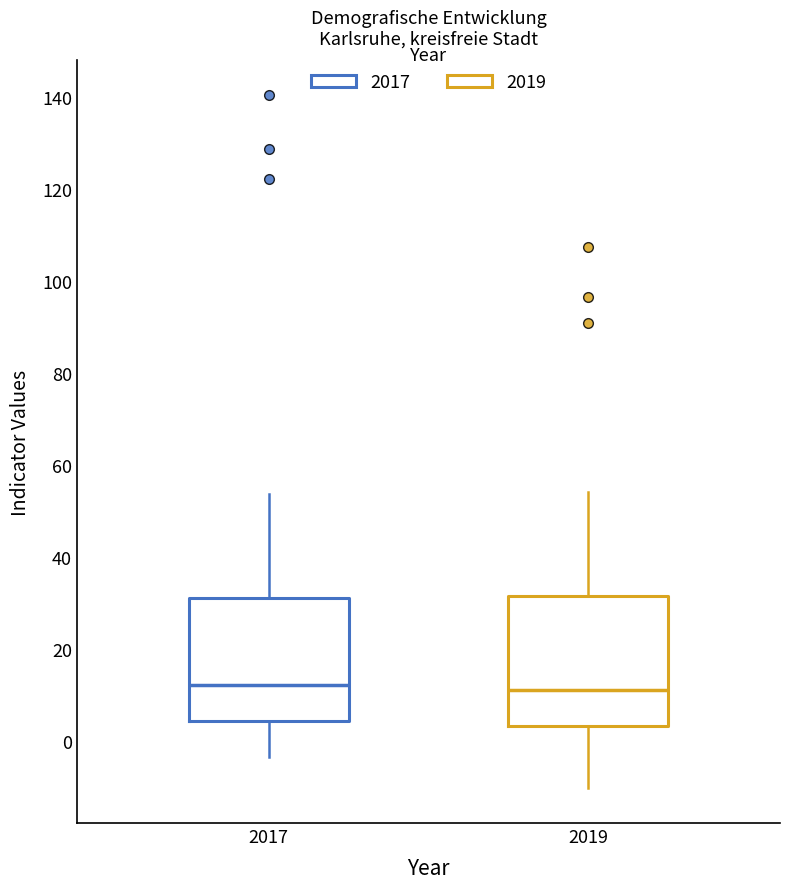

Where does the median line of the box at x = 2019 sit on the y-axis? The values are not printed on the chart, so give them approximately, as read against the axis.

12